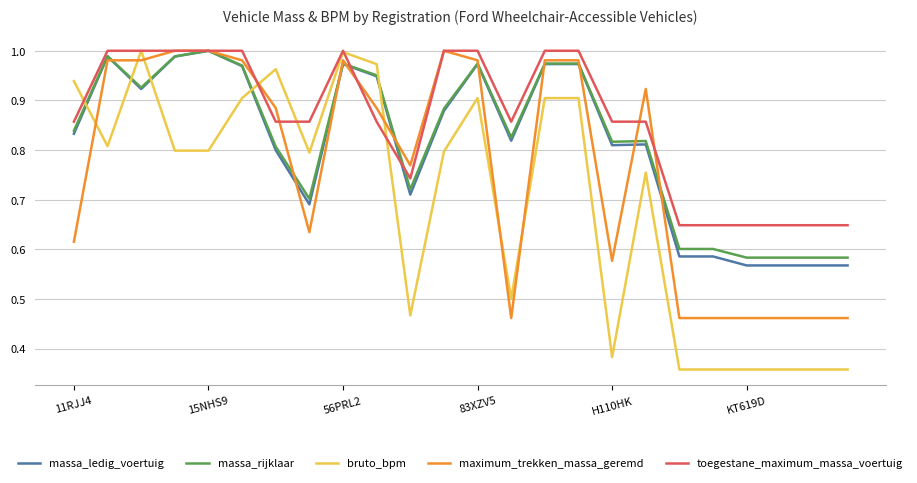

Which series has the widest spread of values?

bruto_bpm